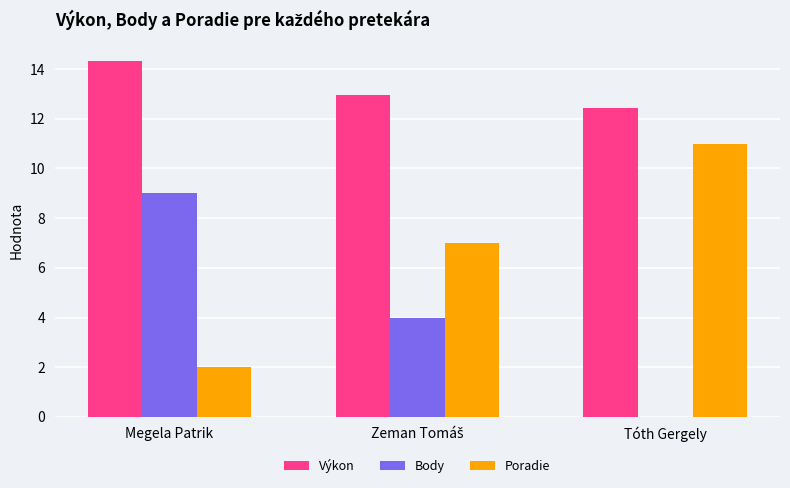

Is it true that Body equals 5.7 at Tóth Gergely?

False